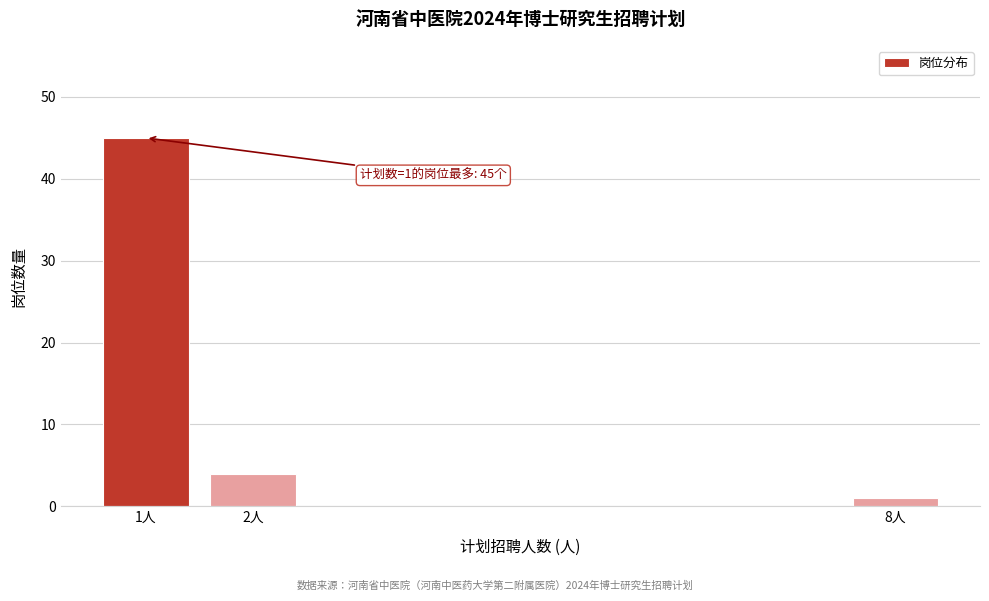

Reading left to right, transcribe all the data shown in this chart.

45	4	1